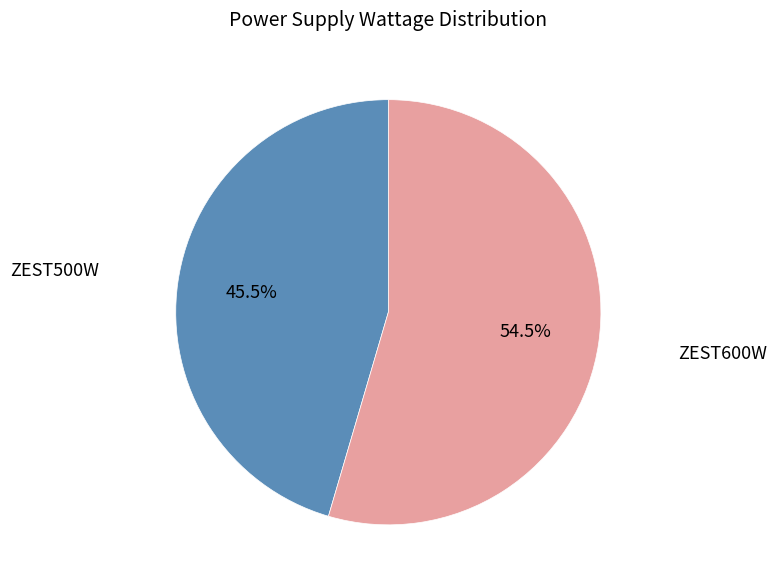

To the nearest percent, what is the difference between the ZEST500W and ZEST600W slice percentages?

9%